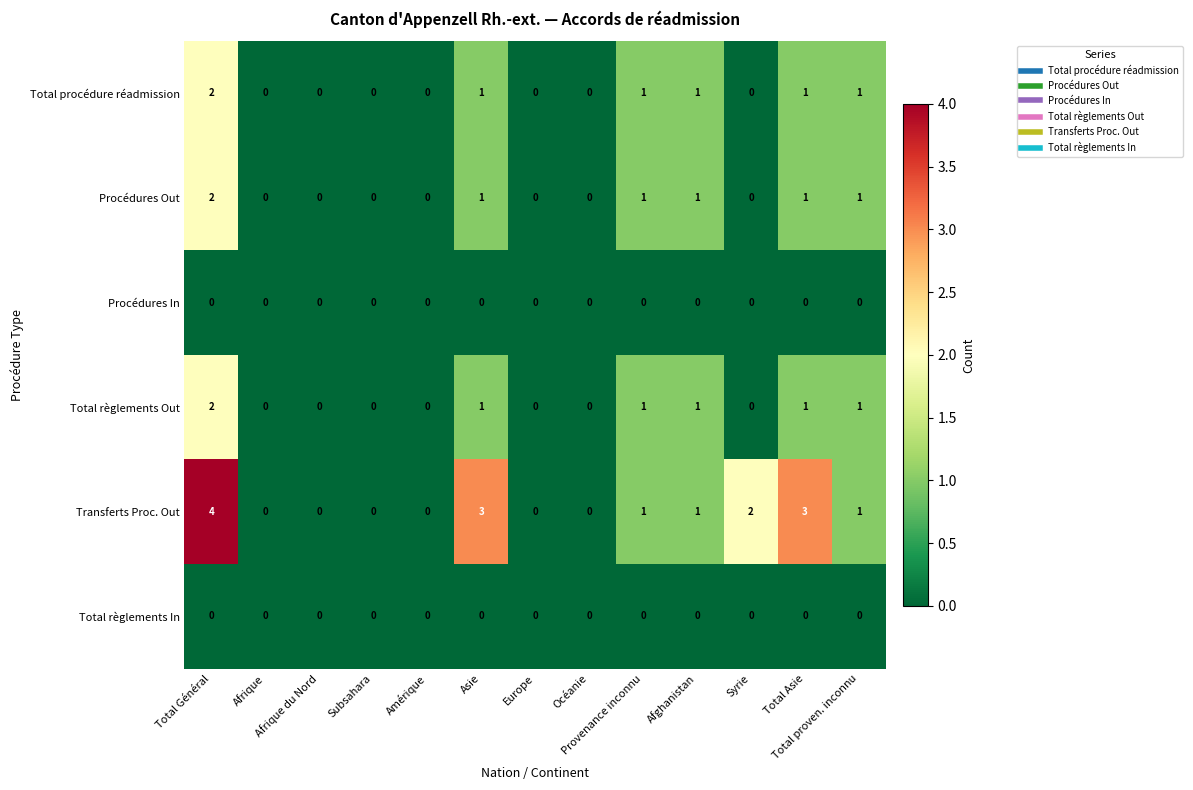

What is the sum of all Procédures Out values?

7